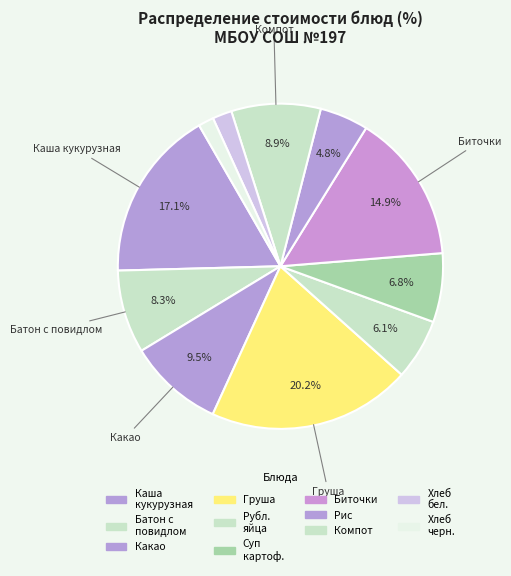

Is there any slice that represents more than half of the pie?

No